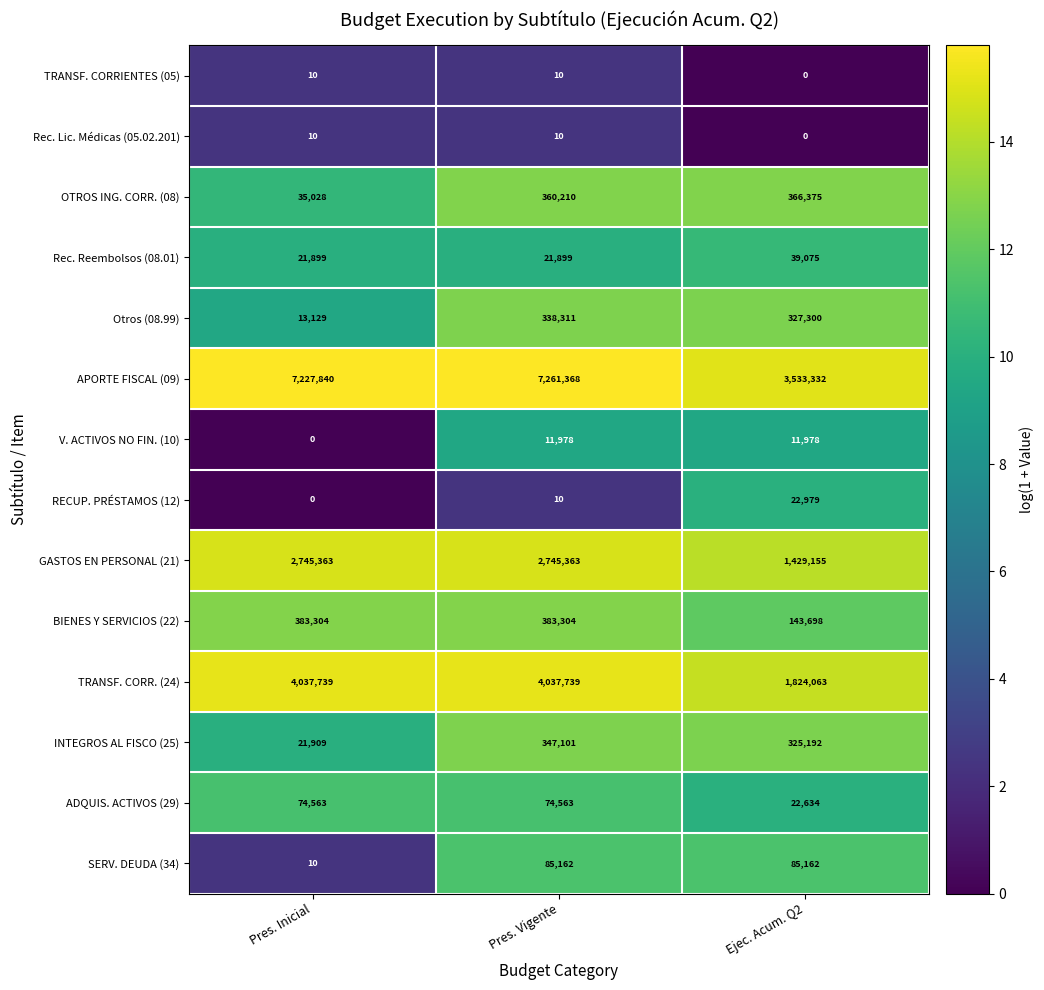

What is the sum of all ADQUIS. ACTIVOS (29) values?

171760